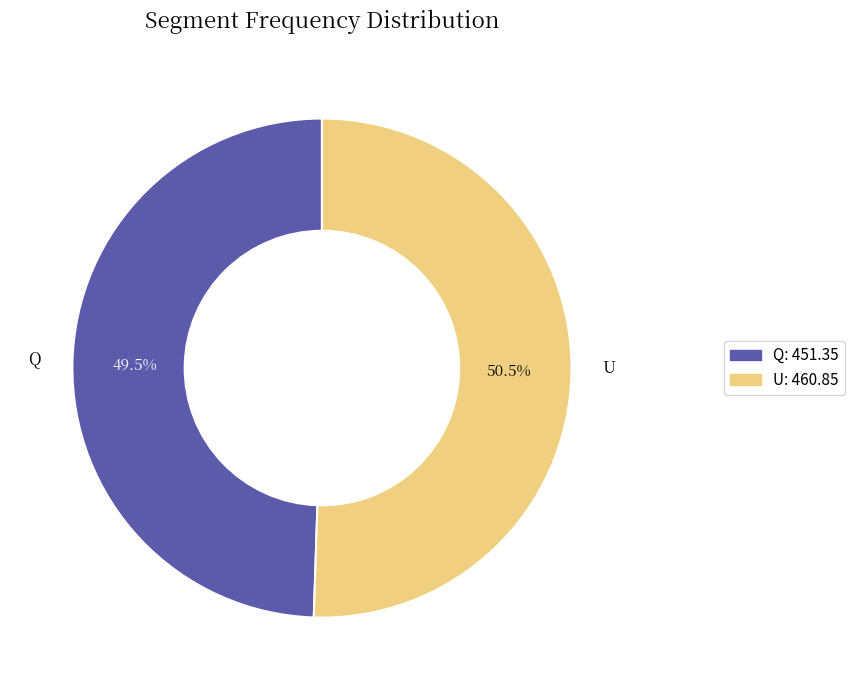

What is the largest slice in the pie chart?

U